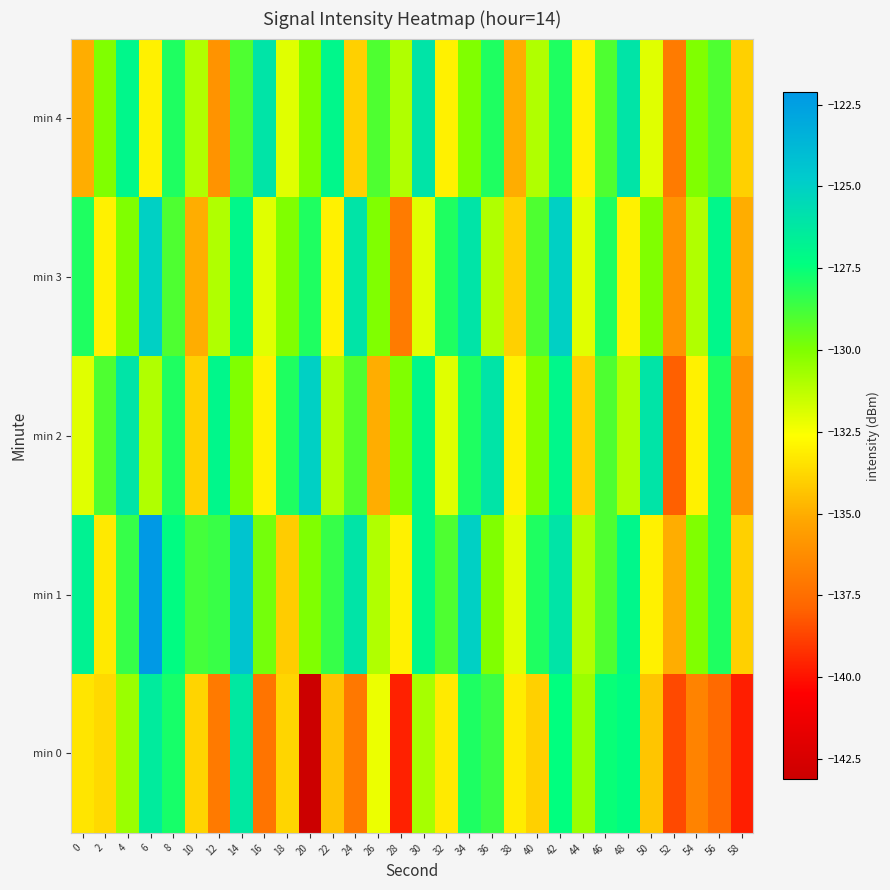

Which label corresponds to the smallest value in the chart?

20